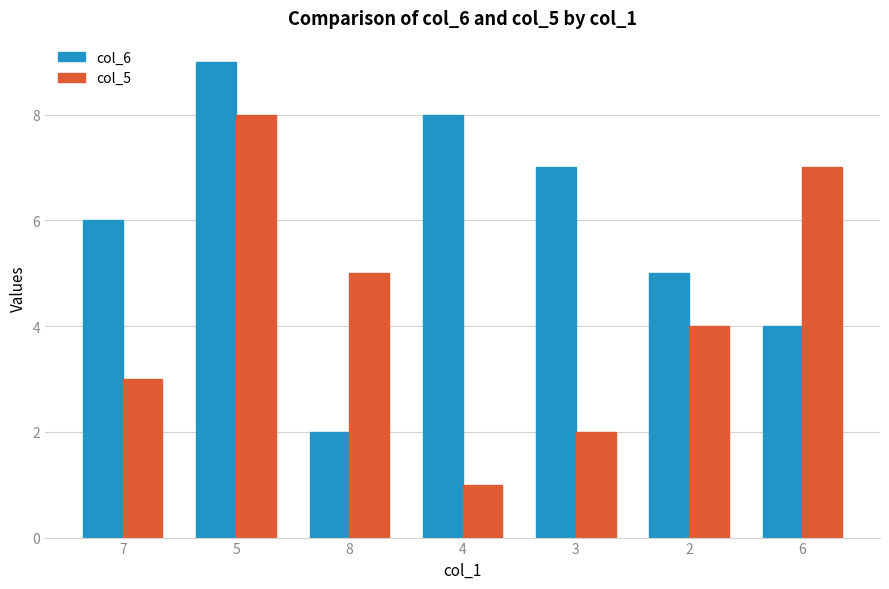

What is the approximate value of col_5 at 6?

7